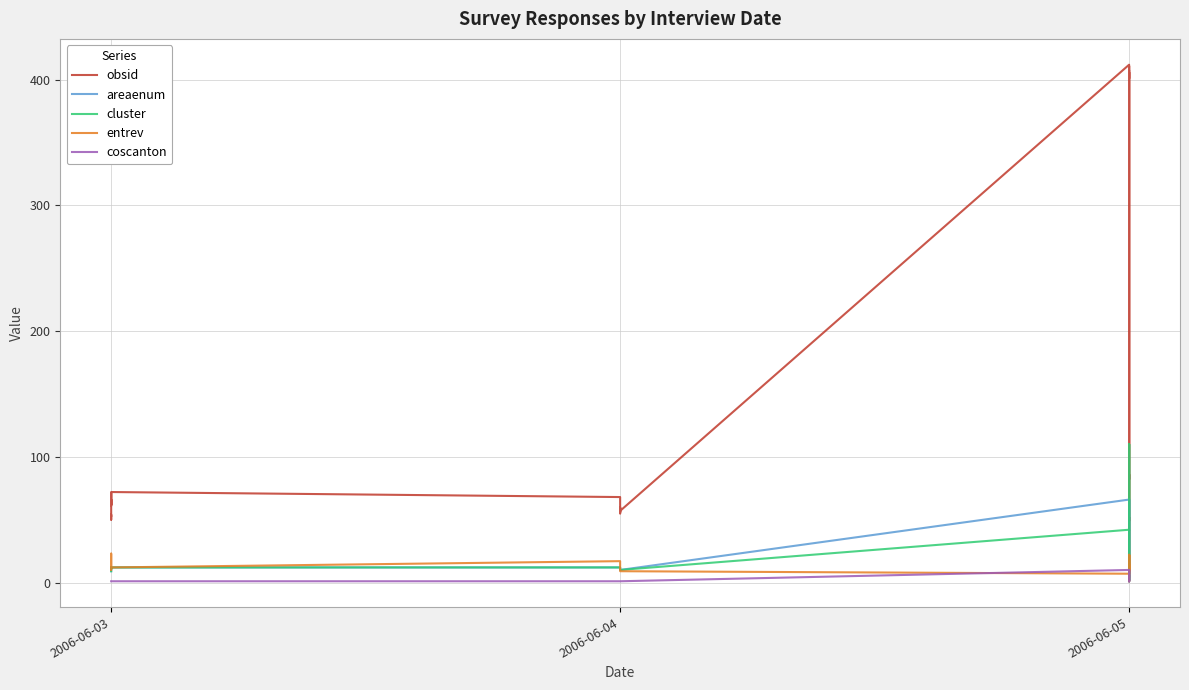

Reading left to right, transcribe all the data shown in this chart.

obsid: 53	54	50	71	69	61	66	62	65	64	63	67	70	72	68	56	60	58	59	55	57	412	401	406	10	8	7	86	83	2	1	3	6	4	51	52	49	411	82	407
areaenum: 9	9	9	12	12	11	11	11	11	11	11	12	12	12	12	10	10	10	10	10	10	66	65	65	2	2	2	14	14	1	1	1	1	1	9	9	9	66	14	66
cluster: 9	9	9	12	12	11	11	11	11	11	11	12	12	12	12	10	10	10	10	10	10	42	41	41	2	2	2	110	110	1	1	1	1	1	9	9	9	42	110	42
entrev: 14	23	14	12	12	10	10	10	10	10	10	12	12	12	17	9	9	9	9	9	9	7	1	1	10	10	10	12	22	9	9	22	20	9	14	14	14	7	22	7
coscanton: 1	1	1	1	1	1	1	1	1	1	1	1	1	1	1	1	1	1	1	1	1	10	10	10	1	1	1	1	1	1	1	1	1	1	1	1	1	10	1	10